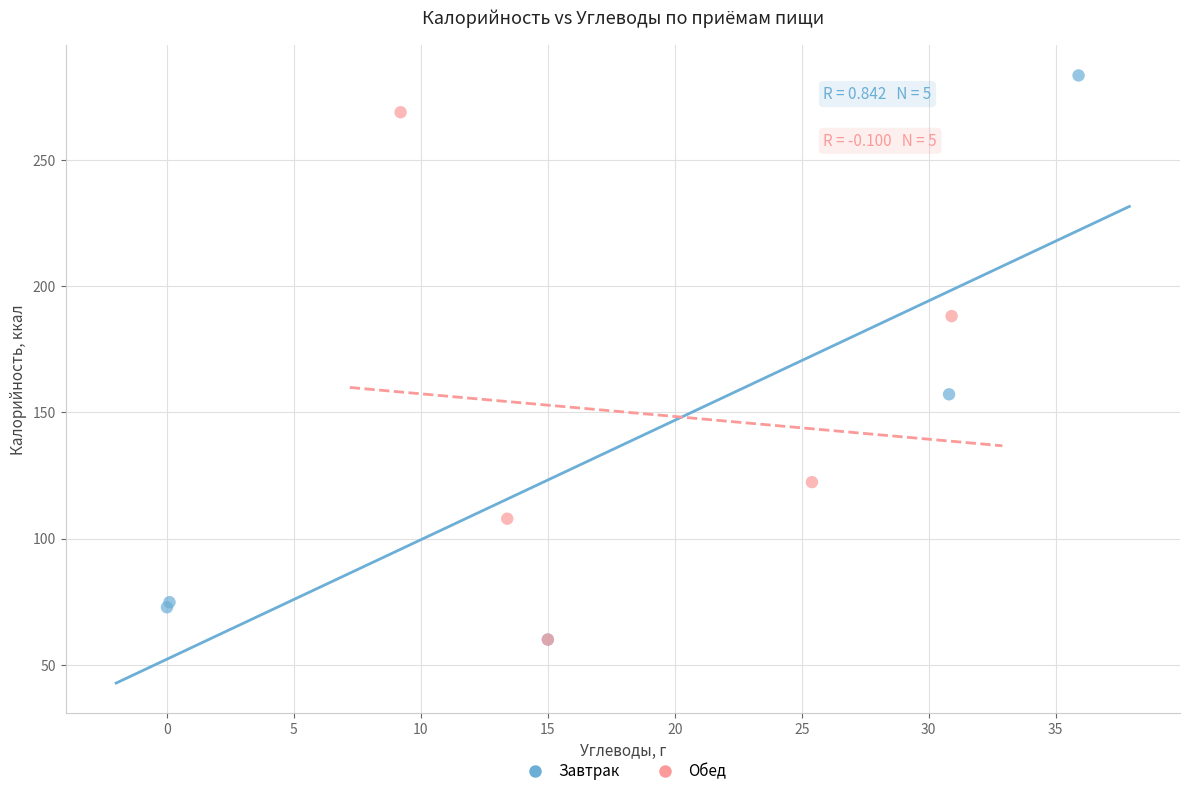

Which series has the largest Y range (max minus min)?

Завтрак